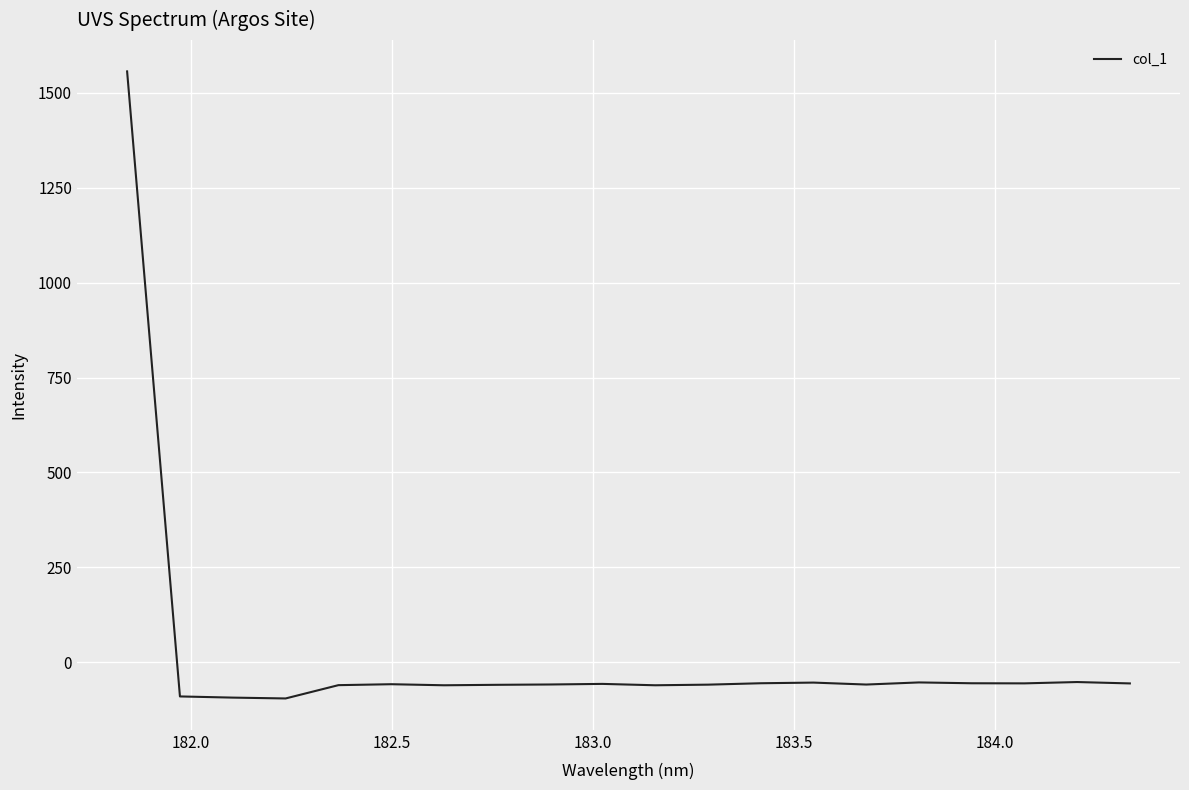

What is the sum of all values?

360.8